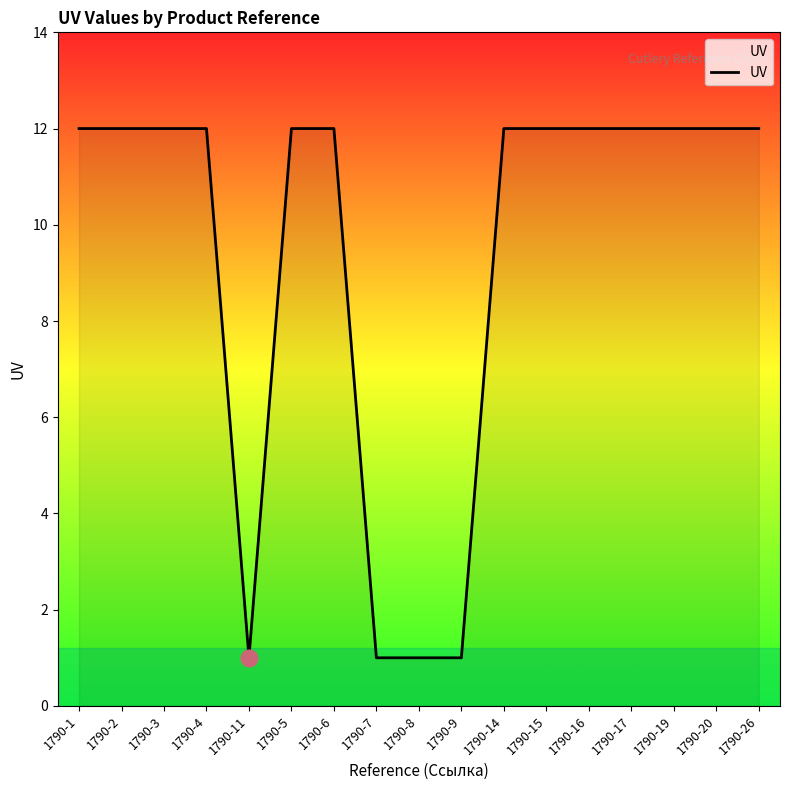

What is the average value?

9